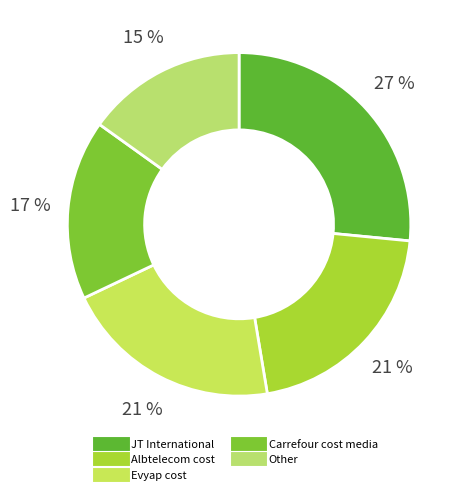

How many segments does this pie chart have?

5